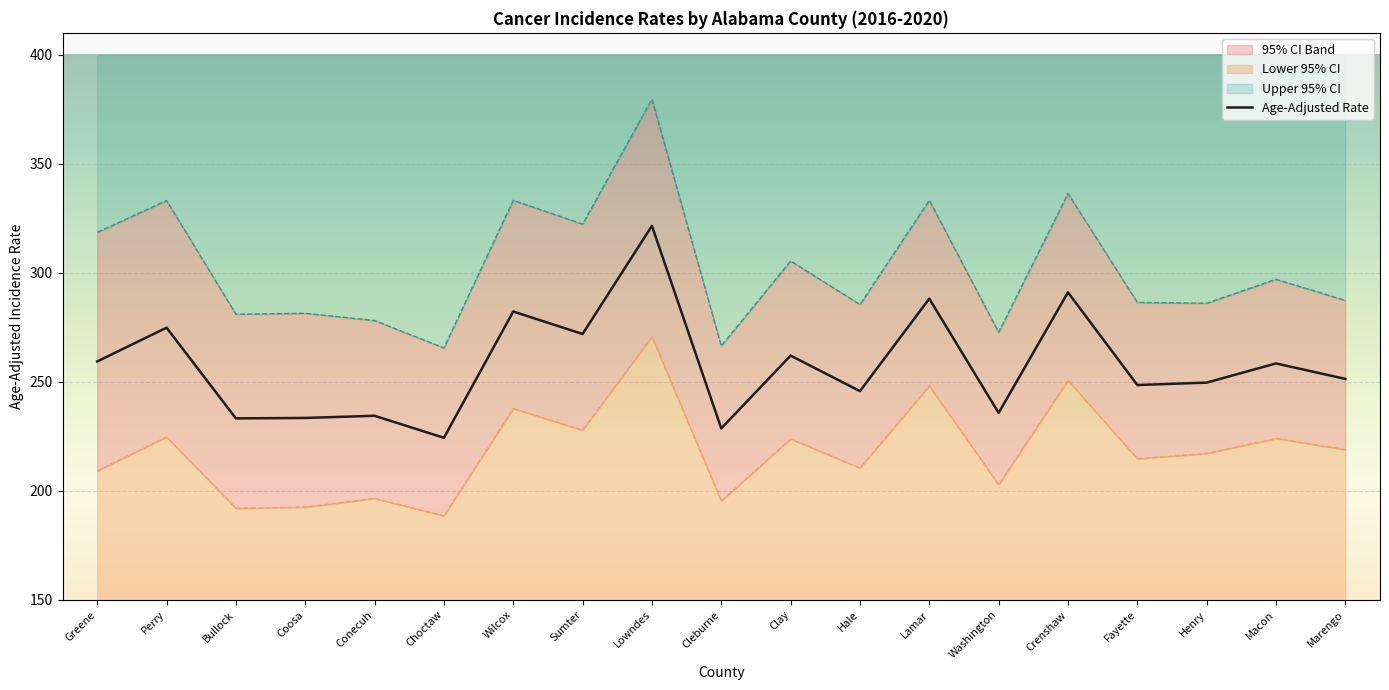

What is the sum of the values at Washington and Clay?

497.7